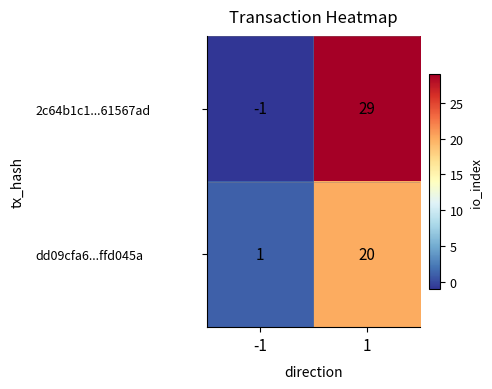

What is the maximum value shown in the chart?

29